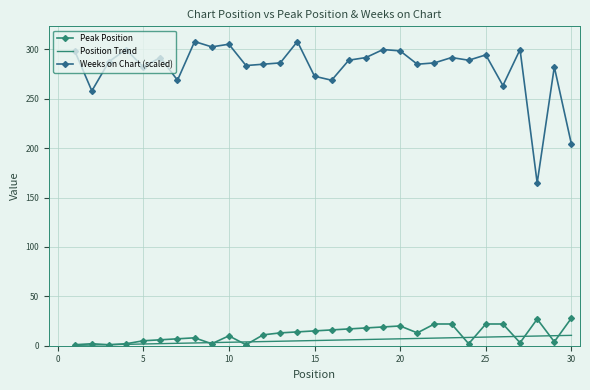

How many series are shown in this chart?

3